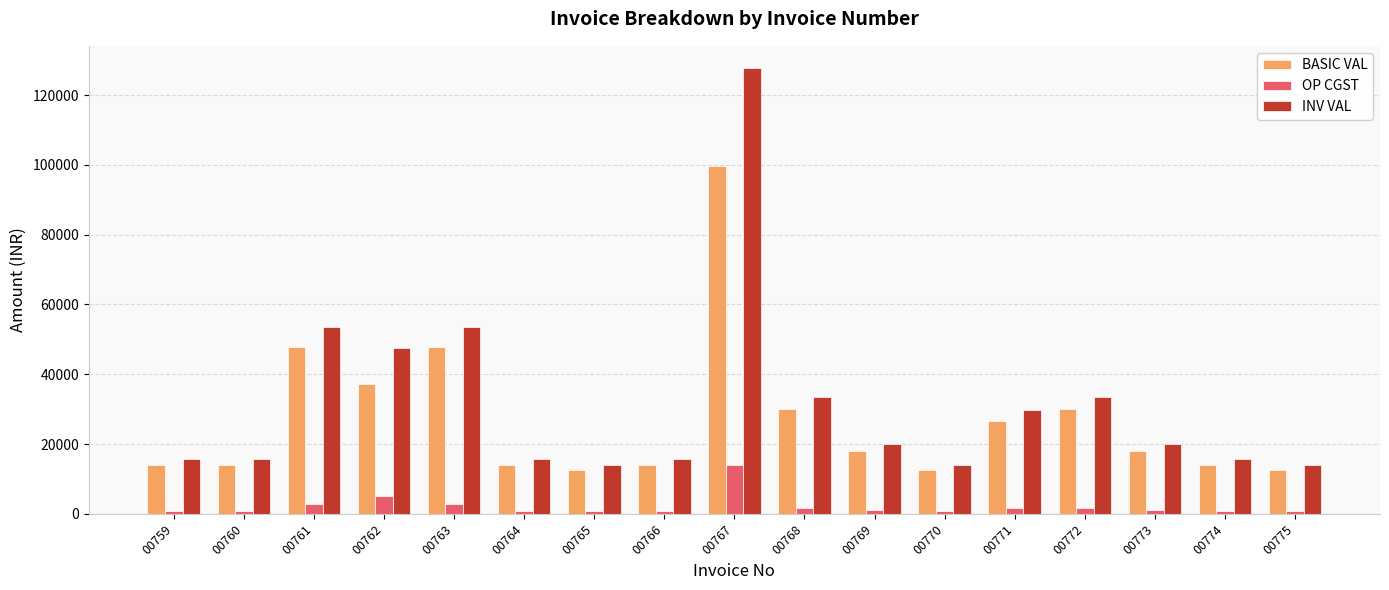

What is the lowest value of the INV VAL series?

14112.0